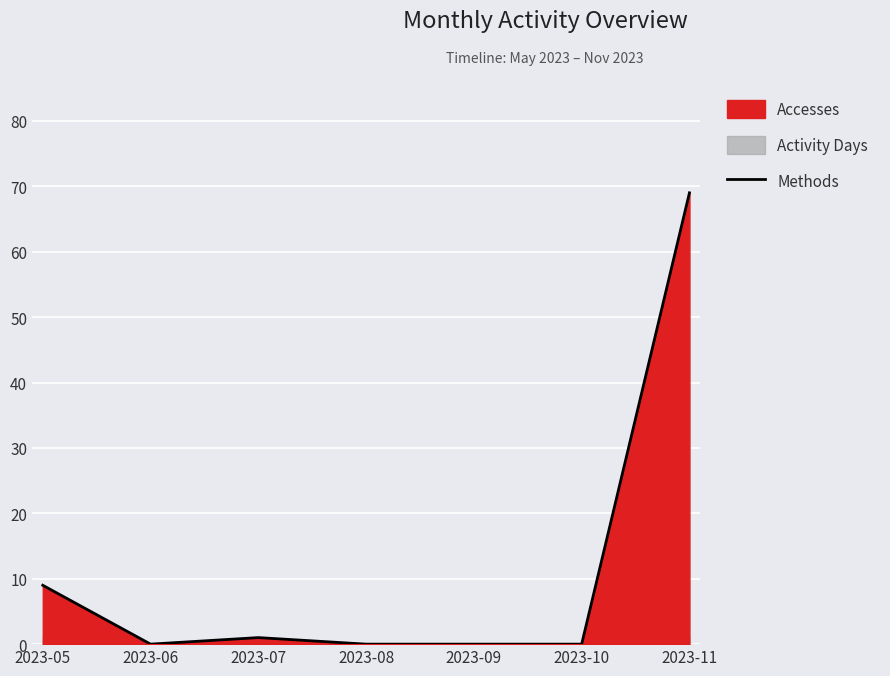

Reading left to right, extract all data points from this chart.

2023-05=9	2023-06=0	2023-07=1	2023-08=0	2023-09=0	2023-10=0	2023-11=69